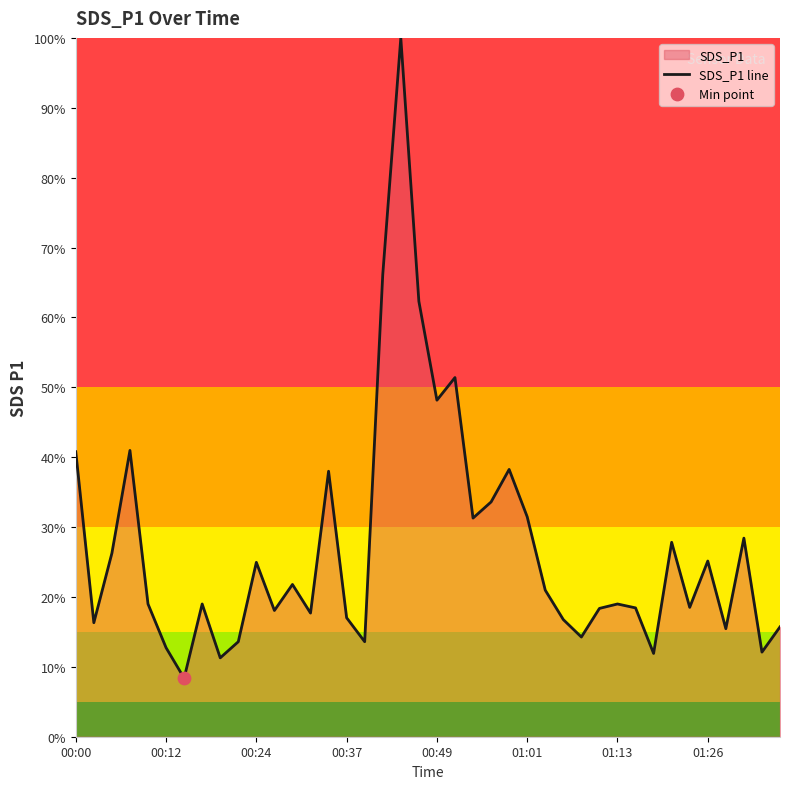

What is the ratio of the value at 19 to the value at 8?

5.5